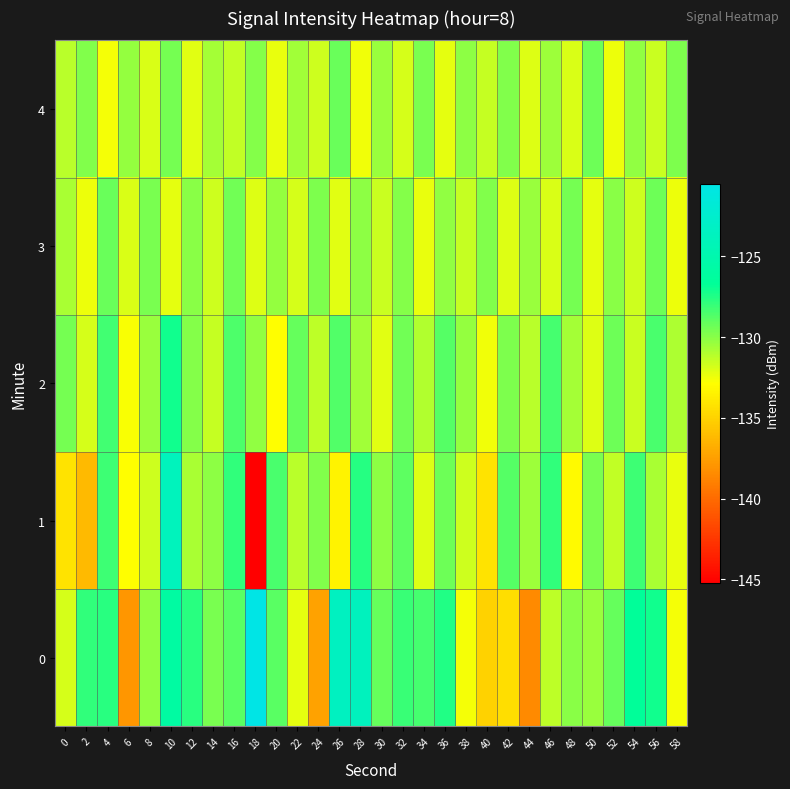

Reading right to left, what are all the values shown in this chart?

0: 58=-132.7	56=-127.1	54=-126.7	52=-129.2	50=-130.4	48=-130.0	46=-131.3	44=-138.5	42=-134.5	40=-135.1	38=-132.6	36=-127.5	34=-128.4	32=-128.0	30=-129.1	28=-123.7	26=-123.5	24=-137.3	22=-132.3	20=-128.8	18=-120.5	16=-128.8	14=-129.6	12=-127.7	10=-125.9	8=-130.2	6=-138.0	4=-127.7	2=-127.9	0=-131.9
1: 58=-132.3	56=-130.8	54=-128.2	52=-131.4	50=-129.6	48=-133.1	46=-127.9	44=-130.5	42=-128.8	40=-134.2	38=-131.7	36=-129.3	34=-132.0	32=-128.9	30=-130.1	28=-127.6	26=-133.4	24=-129.8	22=-131.2	20=-128.5	18=-145.2	16=-127.9	14=-130.1	12=-130.8	10=-123.8	8=-131.7	6=-132.9	4=-128.2	2=-136.2	0=-134.2
2: 58=-130.9	56=-128.5	54=-131.6	52=-129.3	50=-132.0	48=-130.7	46=-128.4	44=-131.2	42=-129.7	40=-132.5	38=-130.3	36=-128.8	34=-131.0	32=-129.4	30=-132.1	28=-130.6	26=-128.7	24=-131.3	22=-129.1	20=-132.9	18=-130.2	16=-128.6	14=-131.5	12=-129.9	10=-127.1	8=-130.4	6=-132.7	4=-128.3	2=-131.8	0=-129.5
3: 58=-132.4	56=-129.3	54=-131.7	52=-130.0	50=-132.2	48=-129.5	46=-131.9	44=-130.4	42=-132.0	40=-129.8	38=-131.5	36=-130.2	34=-132.3	32=-129.9	30=-131.6	28=-130.1	26=-132.1	24=-129.7	22=-131.8	20=-130.3	18=-132.0	16=-129.4	14=-131.7	12=-130.0	10=-132.2	8=-129.6	6=-131.9	4=-129.2	2=-132.4	0=-130.8
4: 58=-129.7	56=-131.6	54=-130.2	52=-132.4	50=-129.3	48=-131.9	46=-130.5	44=-132.0	42=-129.8	40=-131.5	38=-130.1	36=-132.2	34=-129.6	32=-131.8	30=-130.4	28=-132.5	26=-129.2	24=-131.7	22=-130.6	20=-132.3	18=-129.9	16=-131.4	14=-130.7	12=-132.1	10=-129.5	8=-131.9	6=-130.3	4=-132.6	2=-129.8	0=-131.2